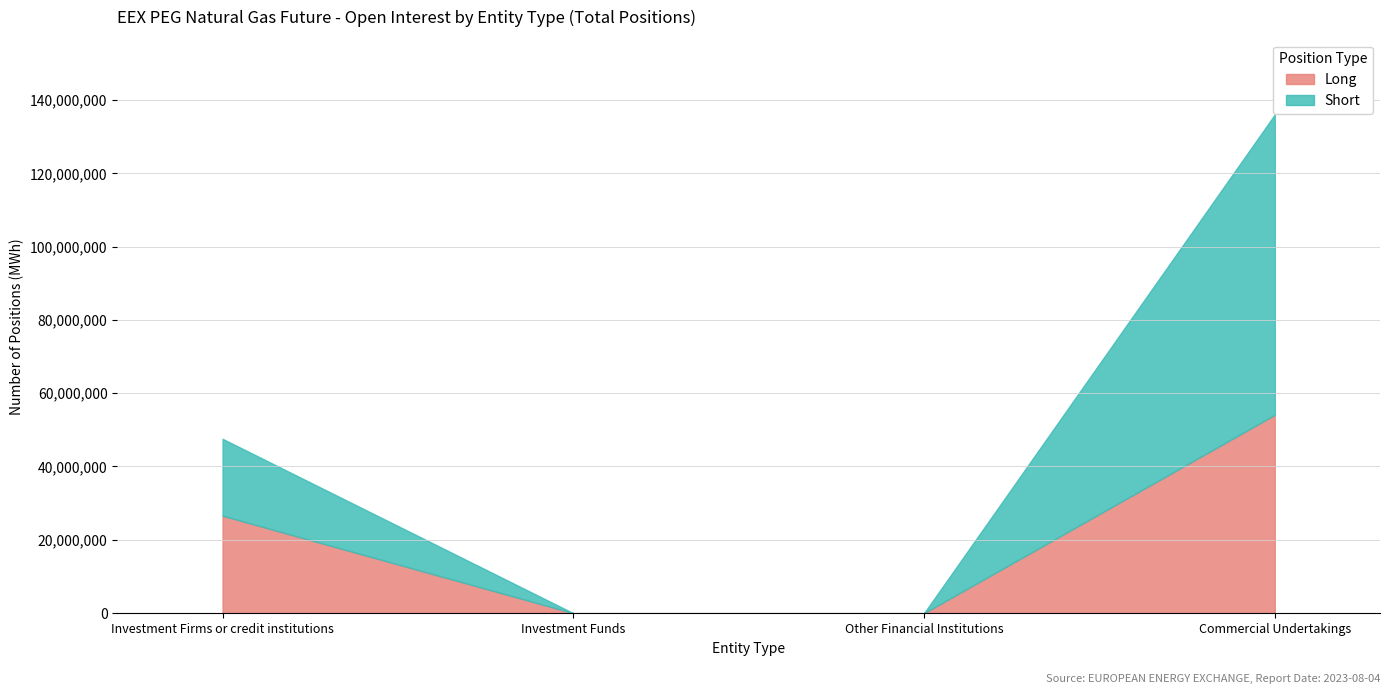

True or false: Long and Short cross at least once.

False